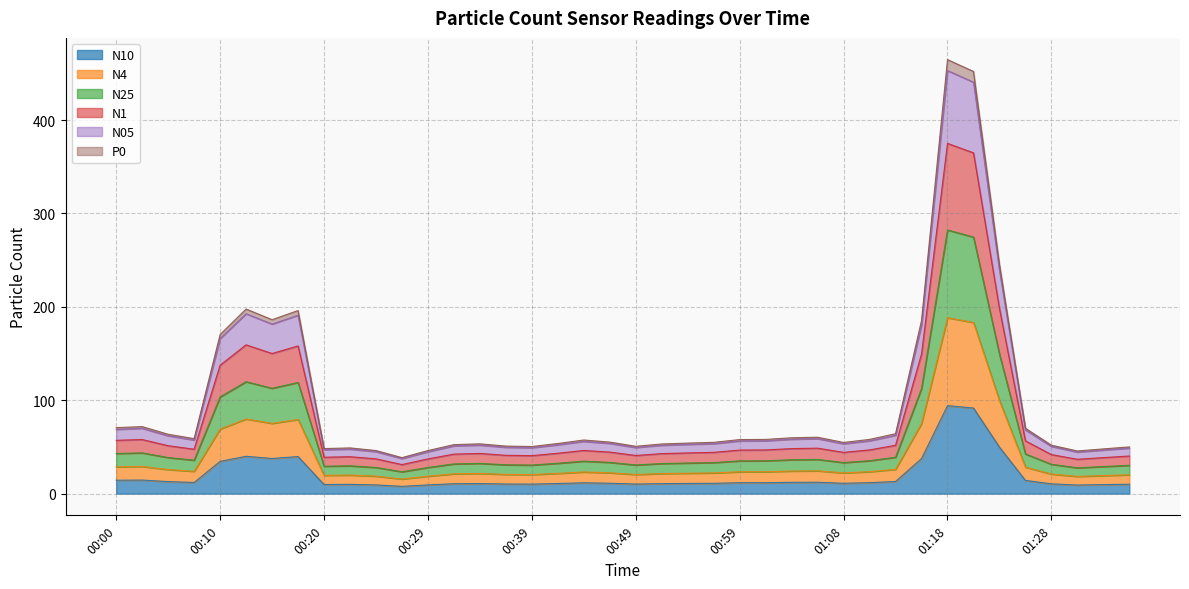

True or false: P0 has a value of 106.3 at 00:12.

False